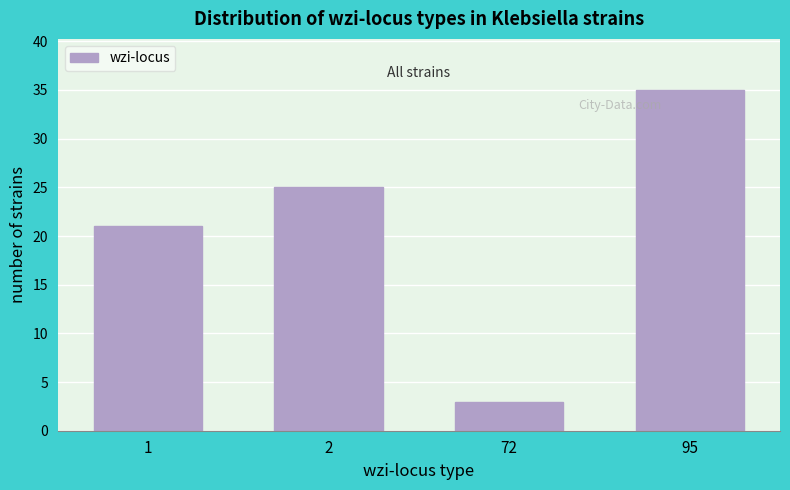

Reading left to right, what are all the values shown in this chart?

21	25	3	35